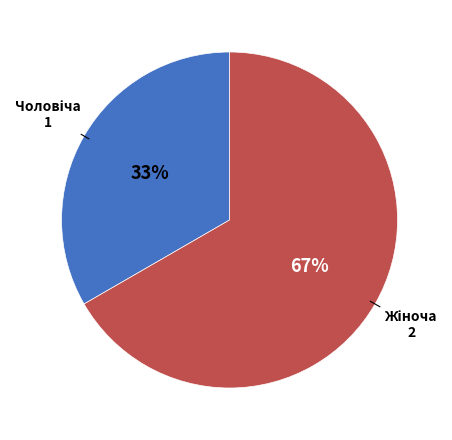

Is there a majority slice in this chart?

Yes